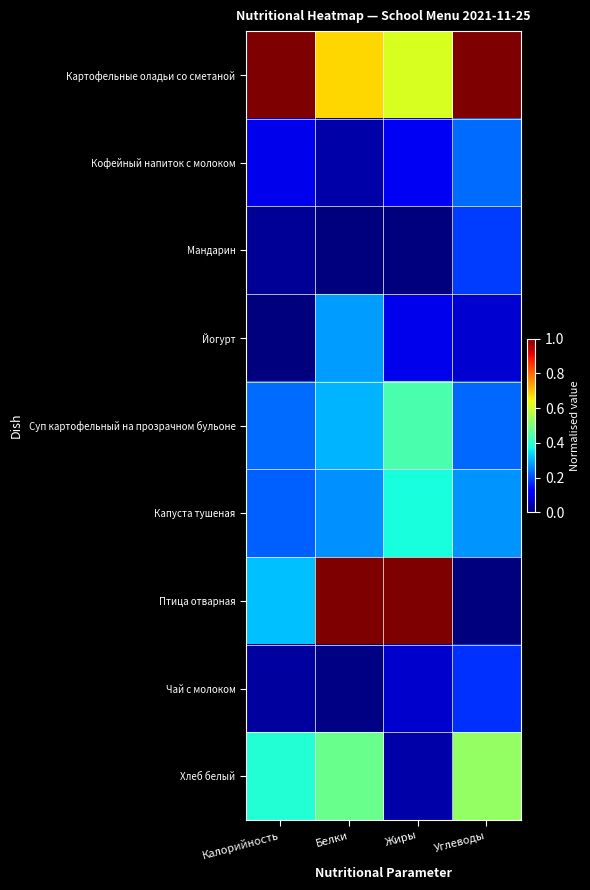

Reading left to right, extract all data points from this chart.

Картофельные оладьи со сметаной: Калорийность=1.0	Белки=0.7	Жиры=0.6	Углеводы=1.0
Кофейный напиток с молоком: Калорийность=0.1	Белки=0.0	Жиры=0.1	Углеводы=0.2
Мандарин: Калорийность=0.0	Белки=0.0	Жиры=0.0	Углеводы=0.2
Йогурт: Калорийность=0.0	Белки=0.3	Жиры=0.1	Углеводы=0.1
Суп картофельный на прозрачном бульоне: Калорийность=0.2	Белки=0.3	Жиры=0.4	Углеводы=0.2
Капуста тушеная: Калорийность=0.2	Белки=0.3	Жиры=0.4	Углеводы=0.3
Птица отварная: Калорийность=0.3	Белки=1.0	Жиры=1.0	Углеводы=0.0
Чай с молоком: Калорийность=0.0	Белки=0.0	Жиры=0.1	Углеводы=0.2
Хлеб белый: Калорийность=0.4	Белки=0.5	Жиры=0.0	Углеводы=0.5